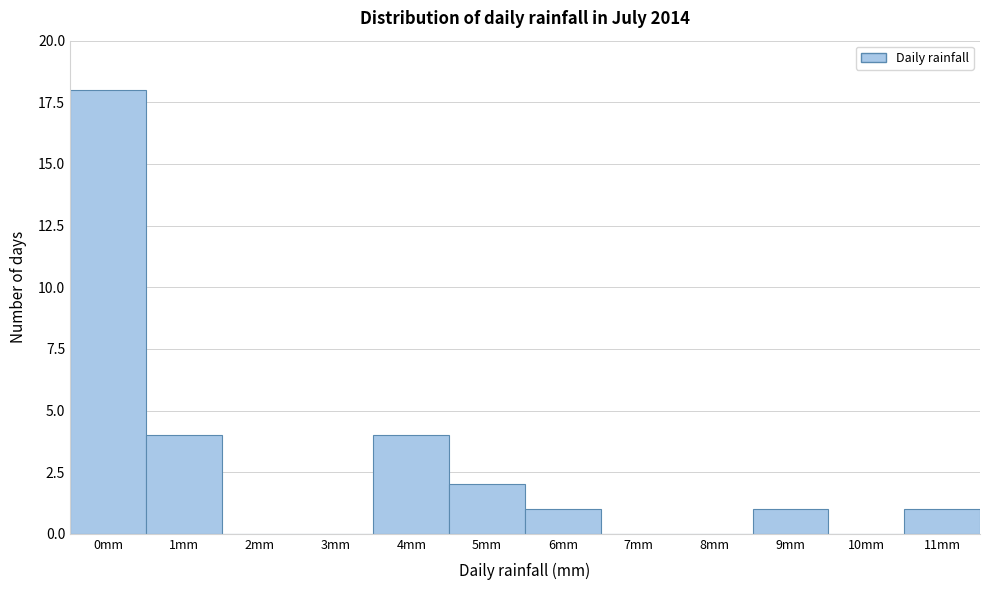

Reading left to right, list all the values displayed in this chart.

0mm=18	1mm=4	2mm=0	3mm=0	4mm=4	5mm=2	6mm=1	7mm=0	8mm=0	9mm=1	10mm=0	11mm=1